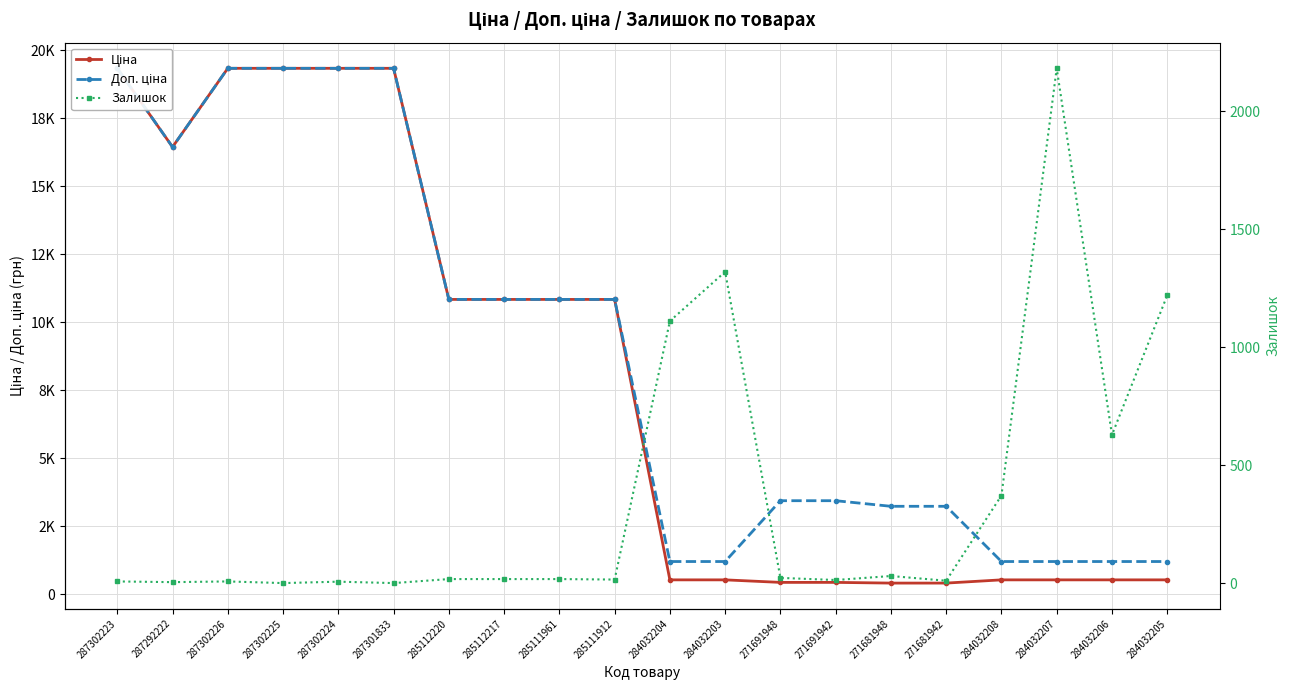

What is the label of the 13th point from the right?

285112217